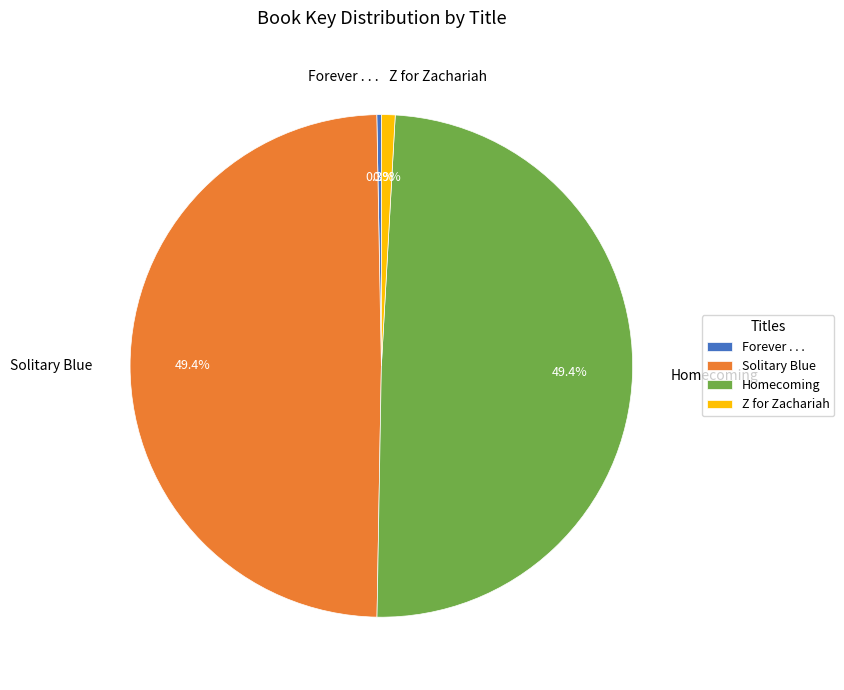

Which has a higher value, Solitary Blue or Z for Zachariah?

Solitary Blue